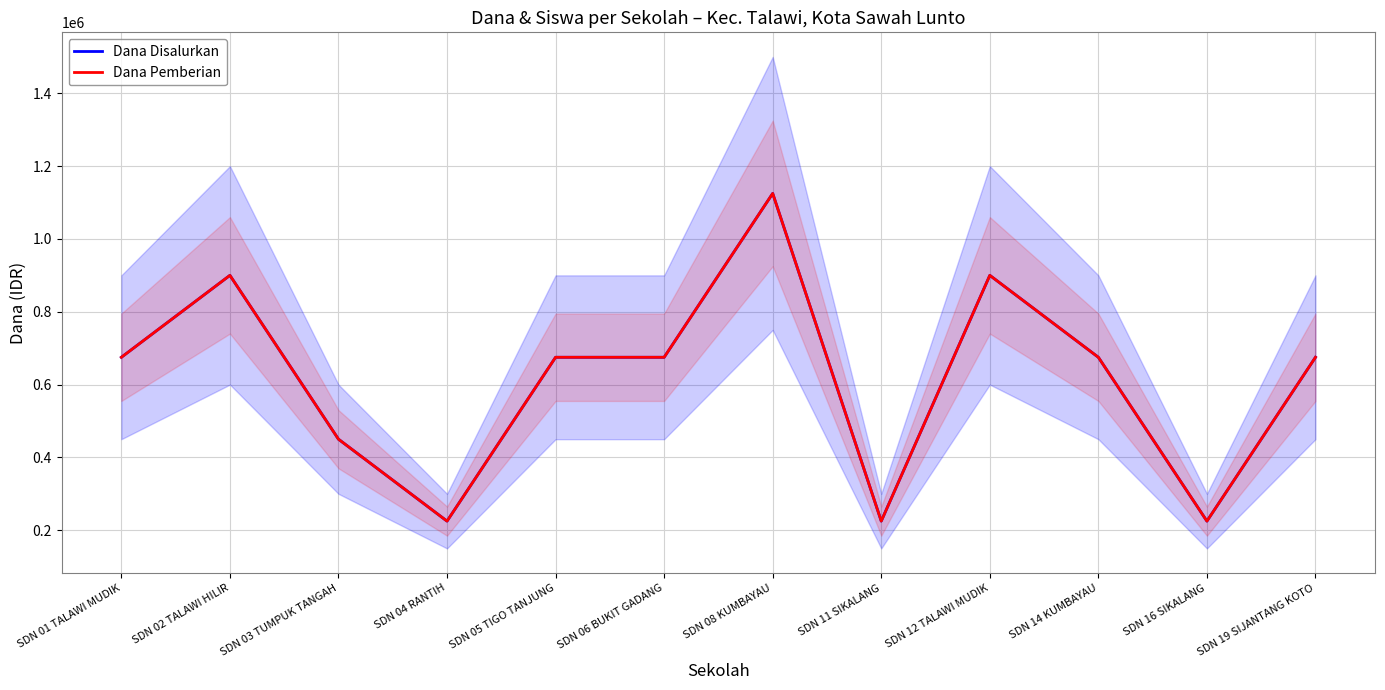

The value of Dana Disalurkan at SDN 02 TALAWI HILIR is 1475282. True or false?

False